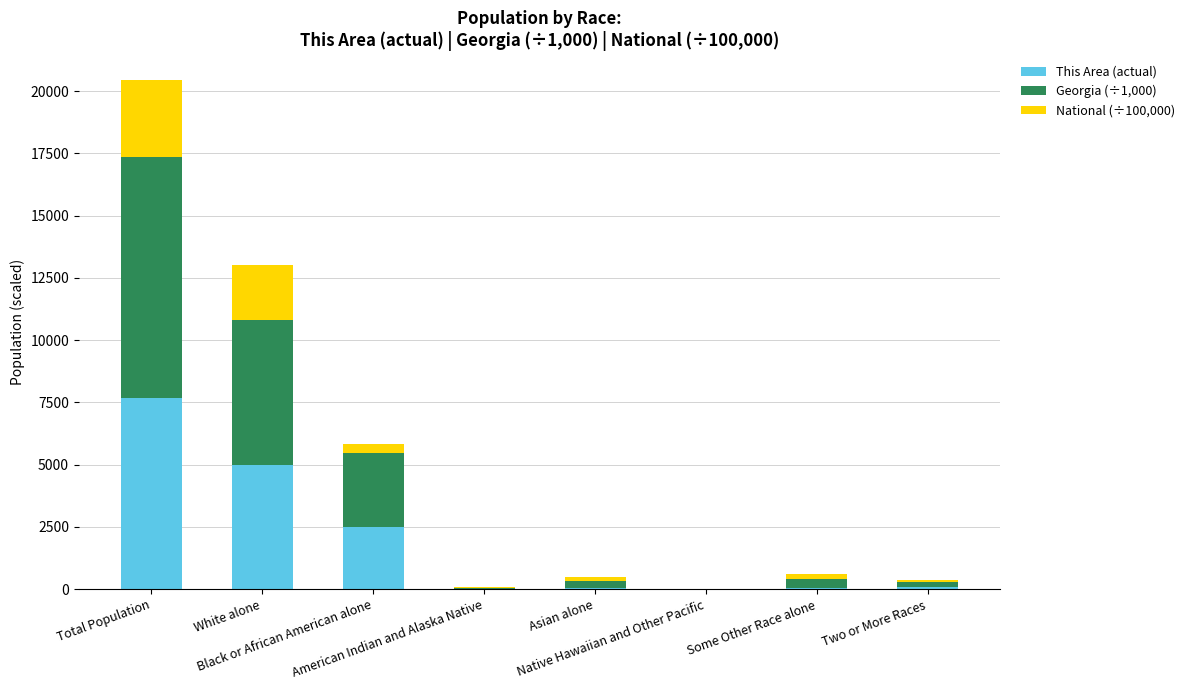

Are the bars horizontal?

No